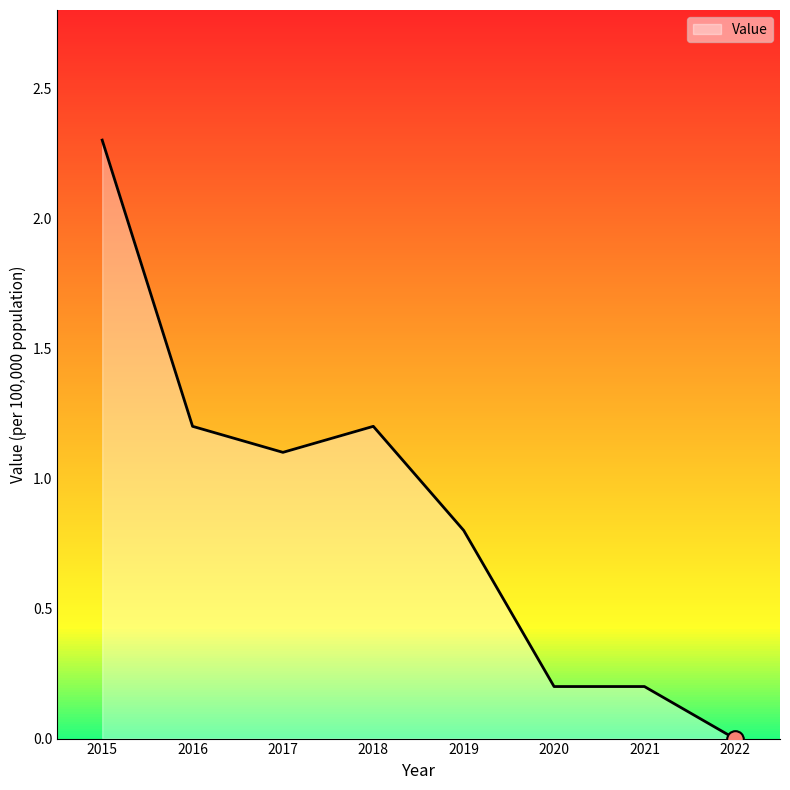

What is the difference between the values at 2019 and 2021?

0.6